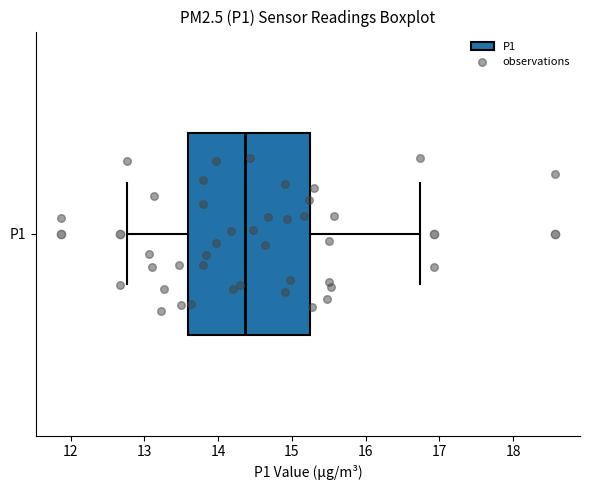

Where does the left whisker of the box for P1 end on the x-axis? The values are not printed on the chart, so give them approximately, as read against the axis.

12.8